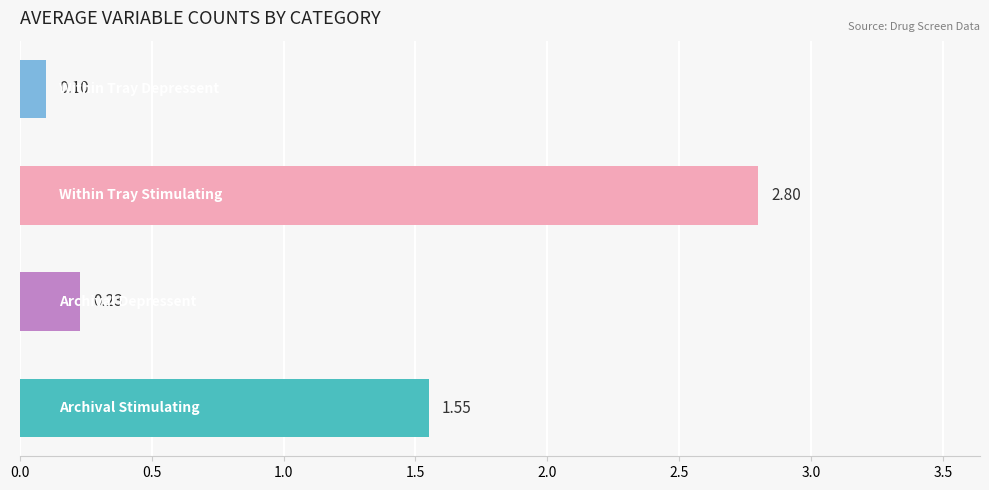

The value of Within Tray # variables stimulating at 5 is 0. True or false?

True